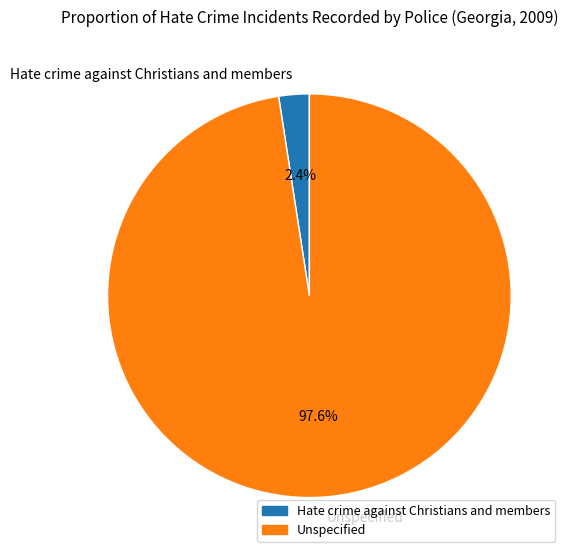

What percentage is the Unspecified slice, to the nearest percent?

98%